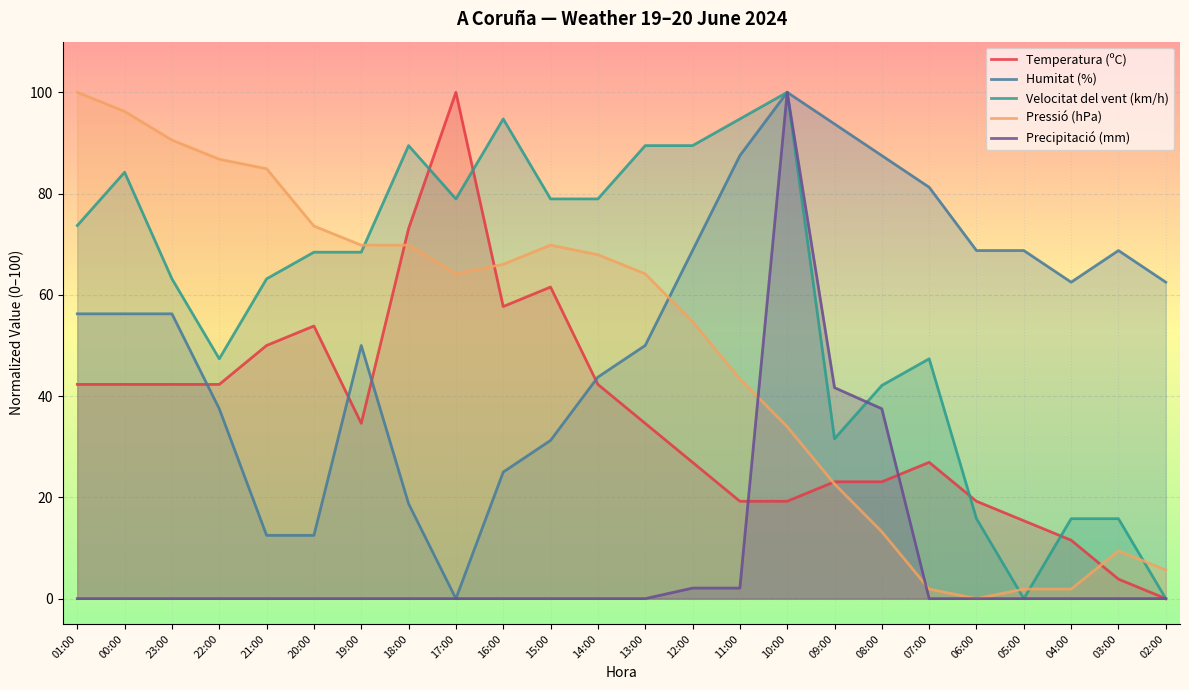

Which series has the largest total across all categories?

Velocitat del vent (km/h)